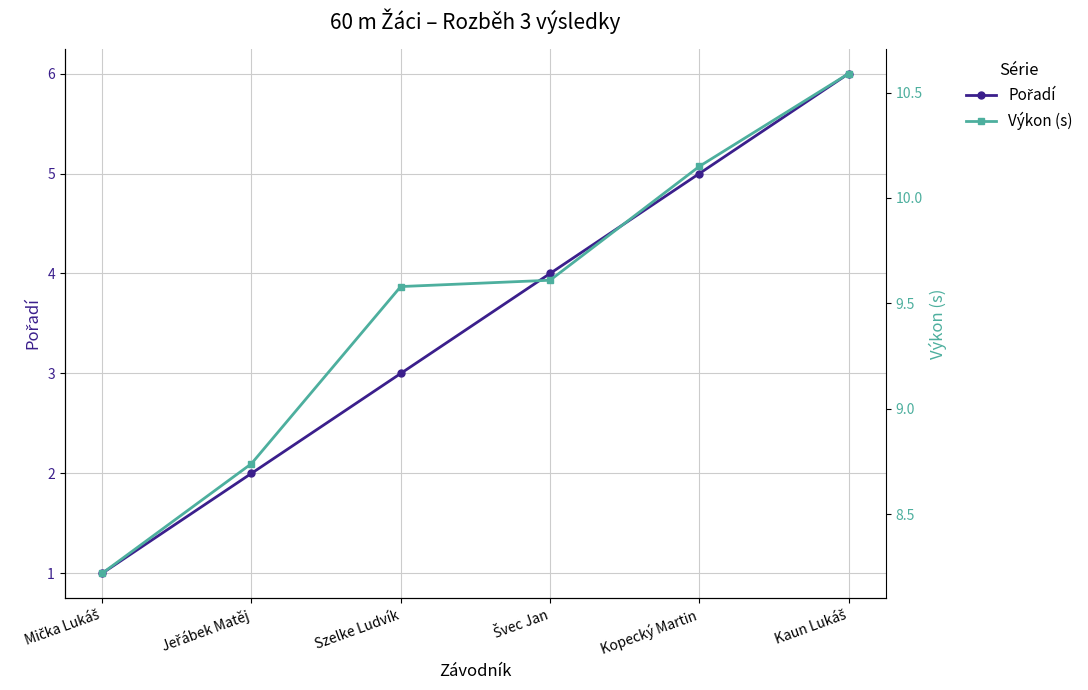

At Jeřábek Matěj, list the series in order from largest to smallest.

Výkon (s), Pořadí